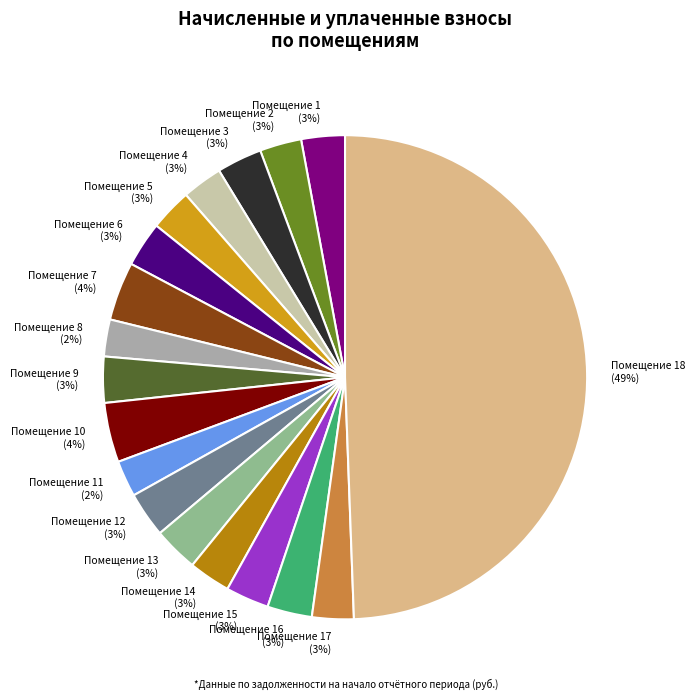

Does Помещение 15 (3%) represent more than half of the total?

No